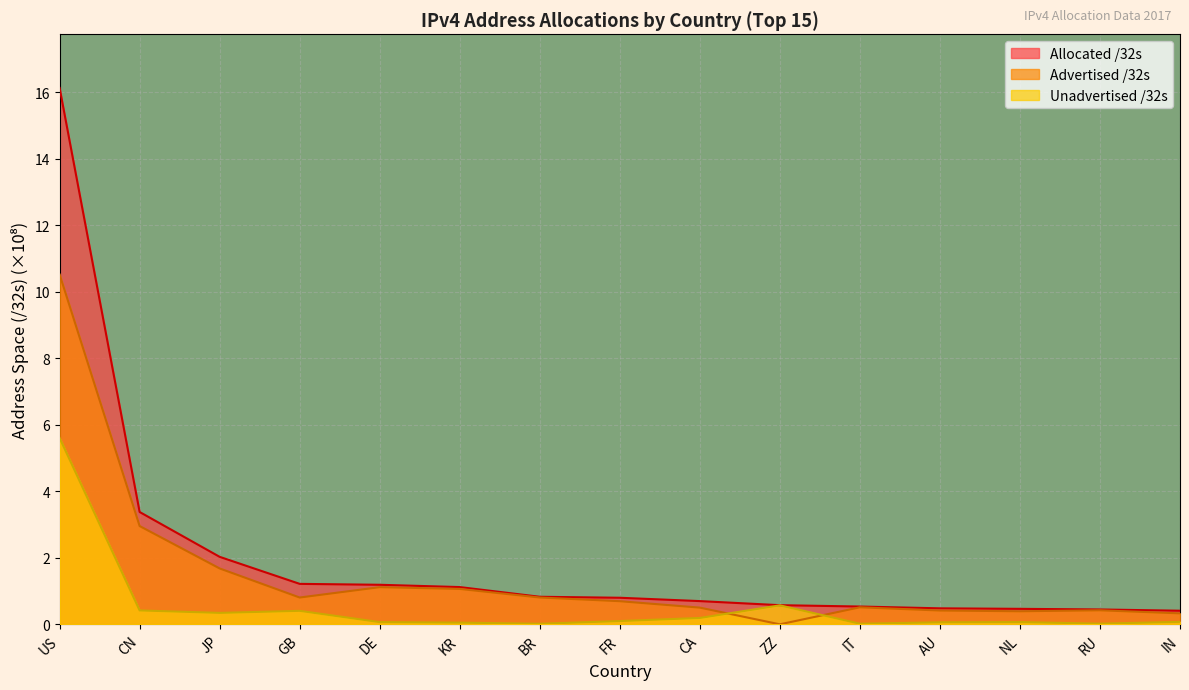

What are all the series names shown in the legend?

Allocated /32s, Advertised /32s, Unadvertised /32s